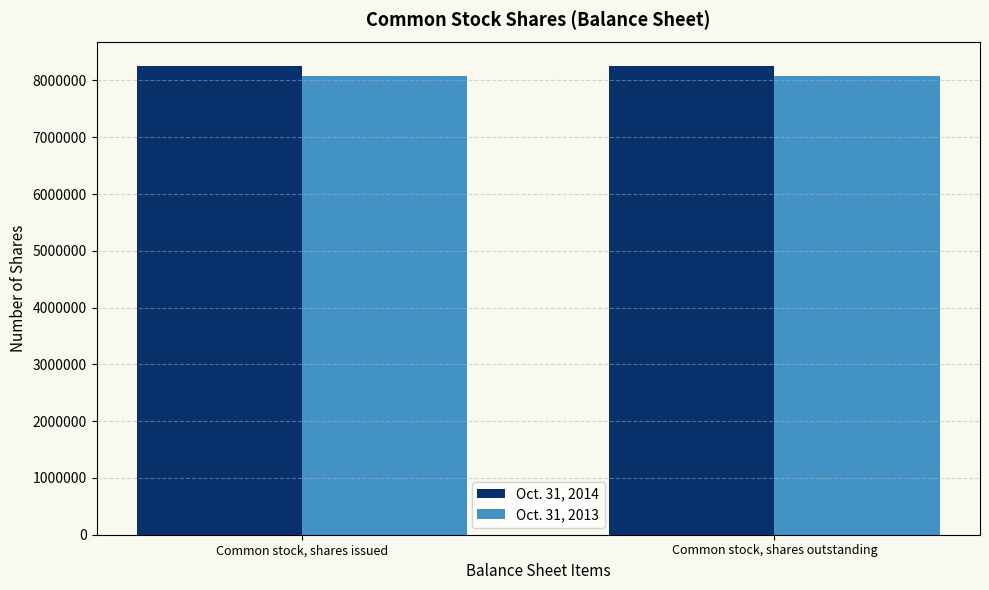

At Common stock, shares outstanding, list the series in order from largest to smallest.

Oct. 31, 2014, Oct. 31, 2013